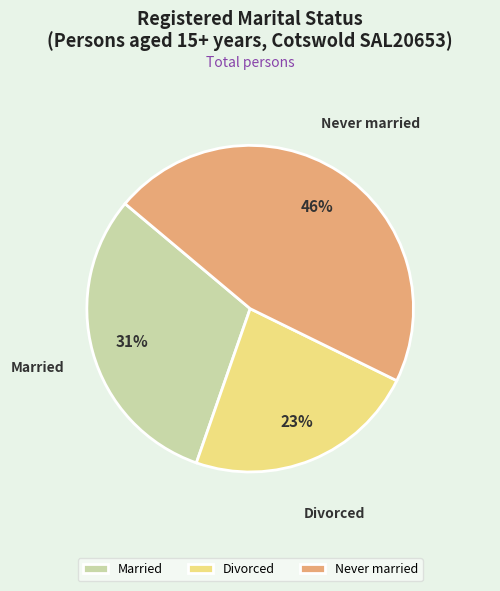

Count the number of slices in the pie.

3